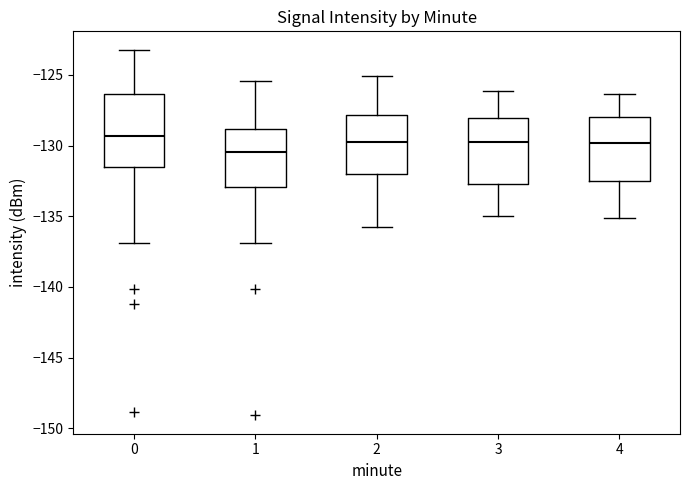

Where is the lower edge of the box at x = 3 on the y-axis? The values are not printed on the chart, so give them approximately, as read against the axis.

-133.0